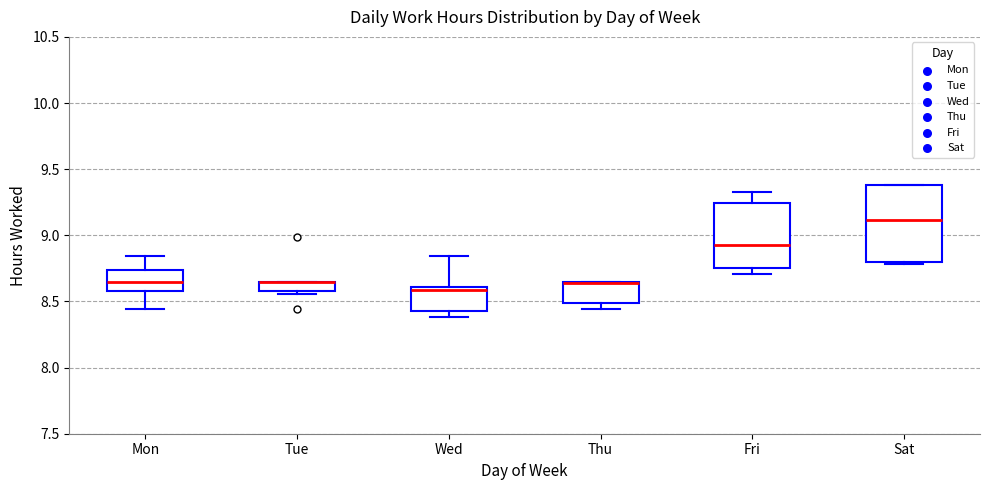

Where is the upper edge of the box for Sat on the y-axis? The values are not printed on the chart, so give them approximately, as read against the axis.

9.40